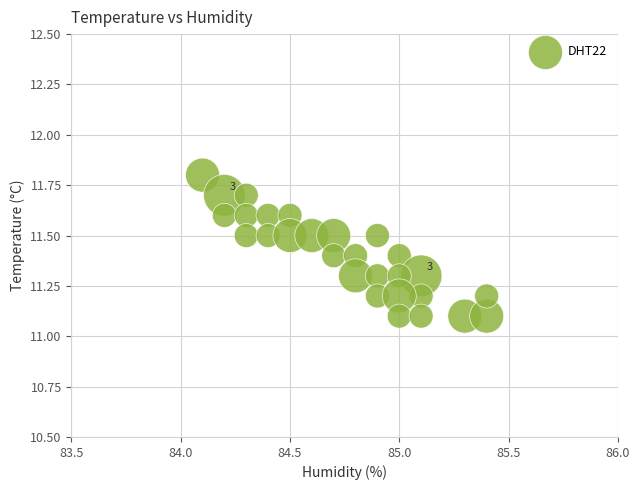

What is the range of Y values (max minus min)?

0.7